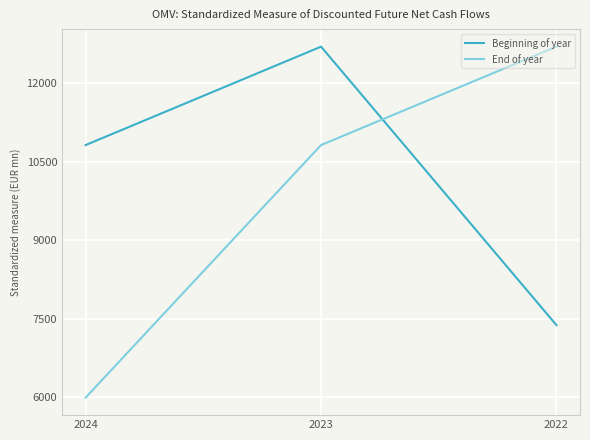

What is the sum of the Beginning of year values at 2022 and 2024?

18194